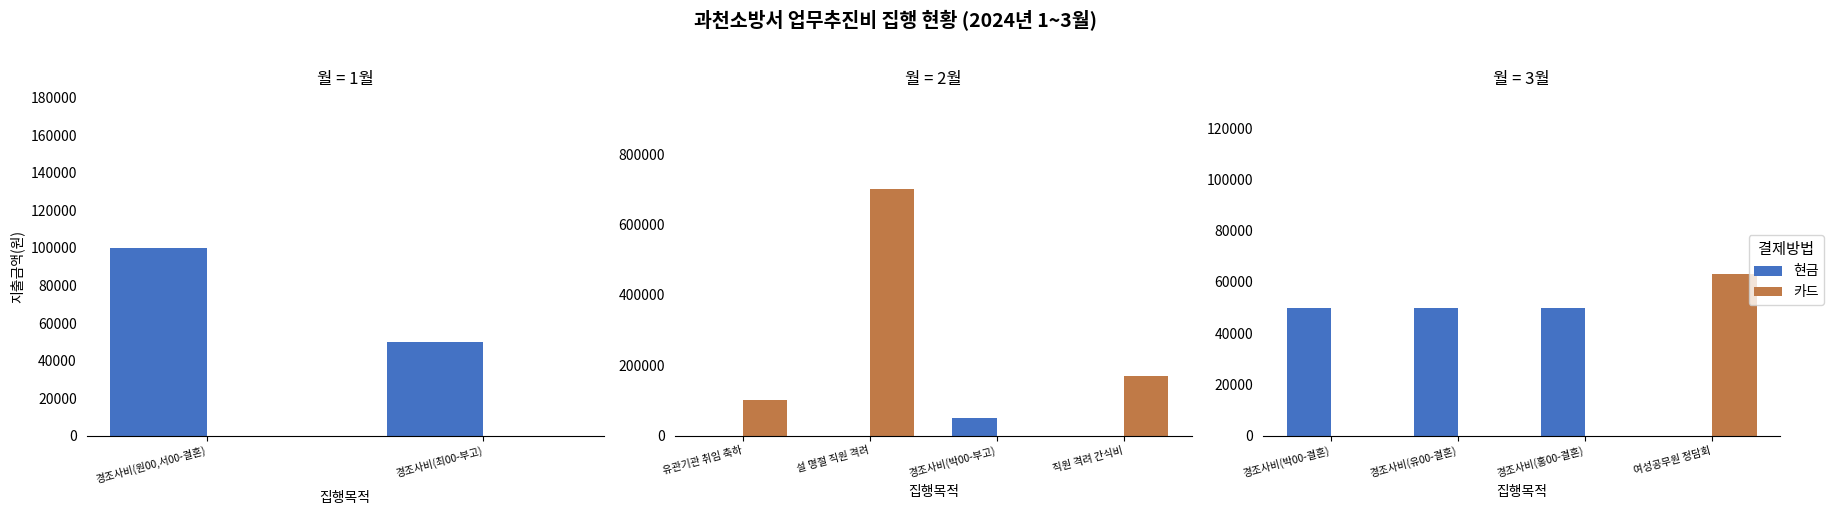

Rank the series at 경조사비(홍00-결혼) from lowest to highest value.

카드, 현금